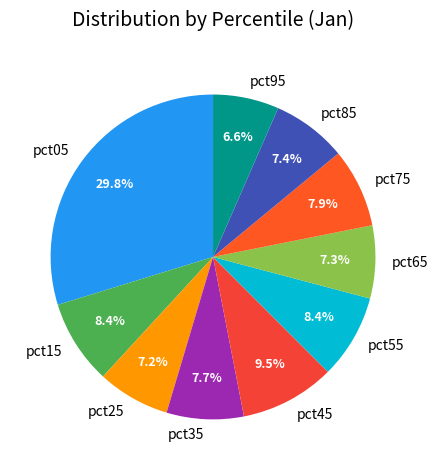

To the nearest percent, what portion does pct25 represent?

7%